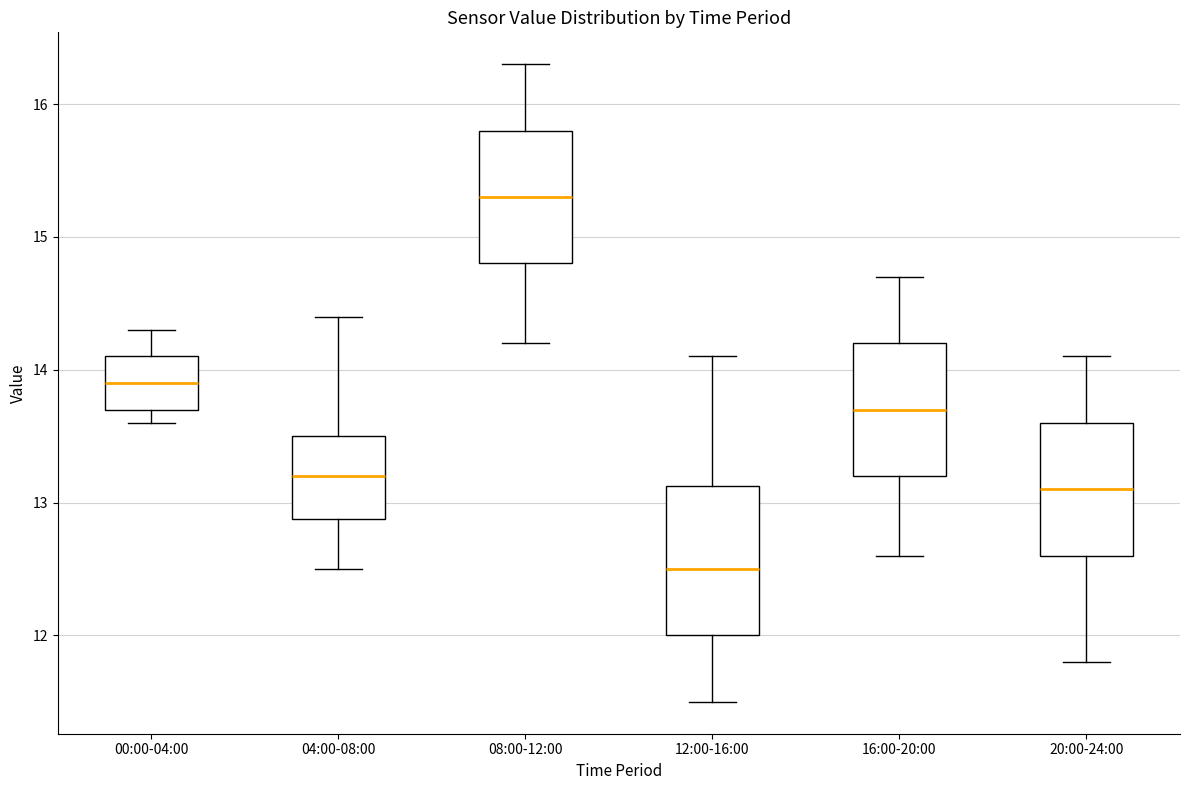

Reading left to right, transcribe this box plot: for each box, give where its median line is, the range the box spans, and where its two whiskers end, as read against the y-axis. The values are not printed on the chart, so give them approximately, as read against the axis.

00:00-04:00: median 13.9, box 13.7 to 14.1, whiskers 13.6 to 14.3
04:00-08:00: median 13.2, box 12.9 to 13.5, whiskers 12.5 to 14.4
08:00-12:00: median 15.3, box 14.8 to 15.8, whiskers 14.2 to 16.3
12:00-16:00: median 12.5, box 12.0 to 13.1, whiskers 11.5 to 14.1
16:00-20:00: median 13.7, box 13.2 to 14.2, whiskers 12.6 to 14.7
20:00-24:00: median 13.1, box 12.6 to 13.6, whiskers 11.8 to 14.1